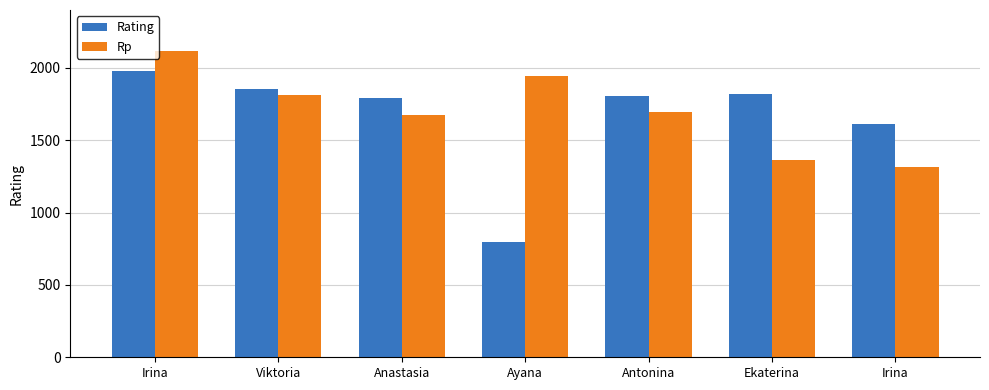

Does the chart contain stacked bars?

No